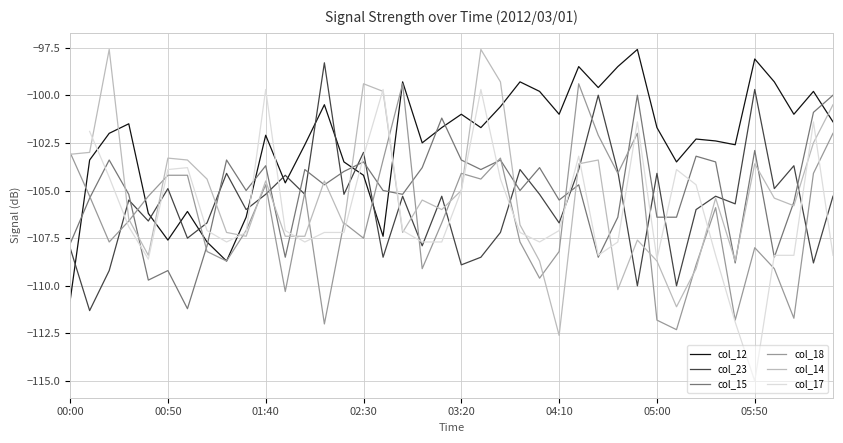

What is the sum of all col_23 values?

-4229.7